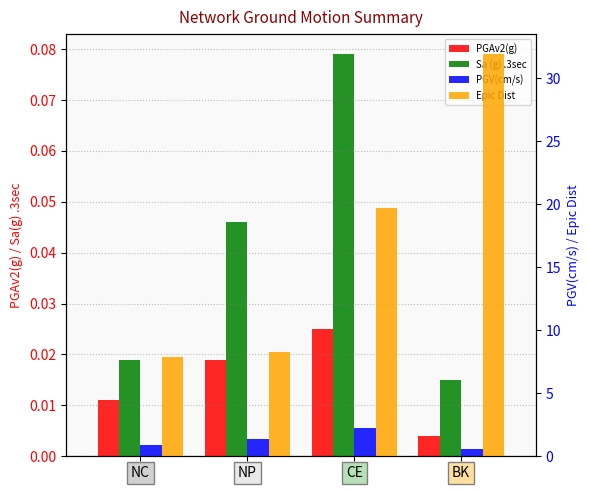

How many values in the Epic Dist series exceed 19?

2